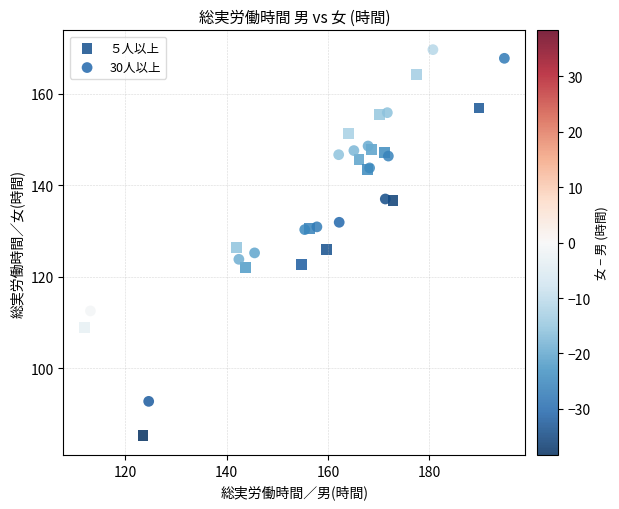

Which series reaches the minimum Y coordinate?

５人以上